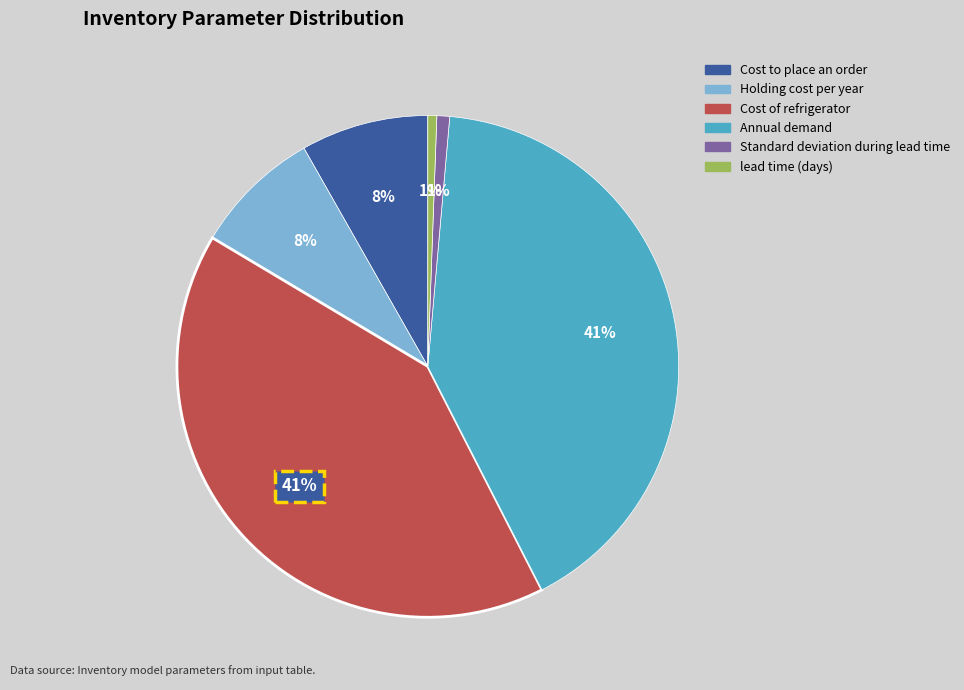

Is it true that Standard deviation during lead time is 11% of the pie?

False